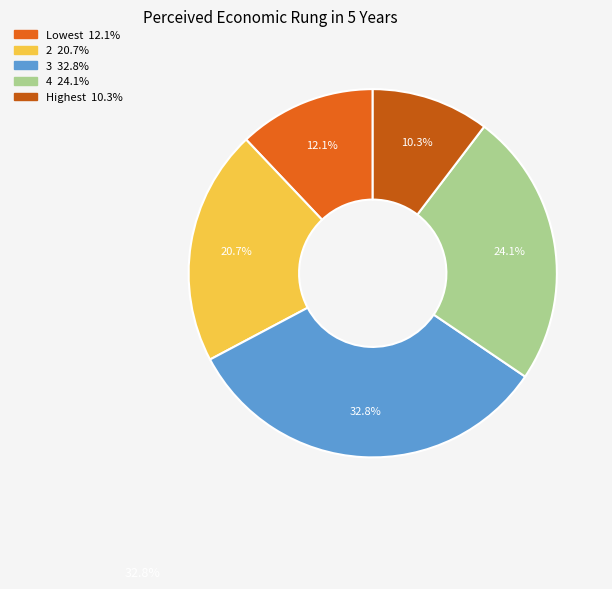

Is it true that Highest is 21% of the pie?

False